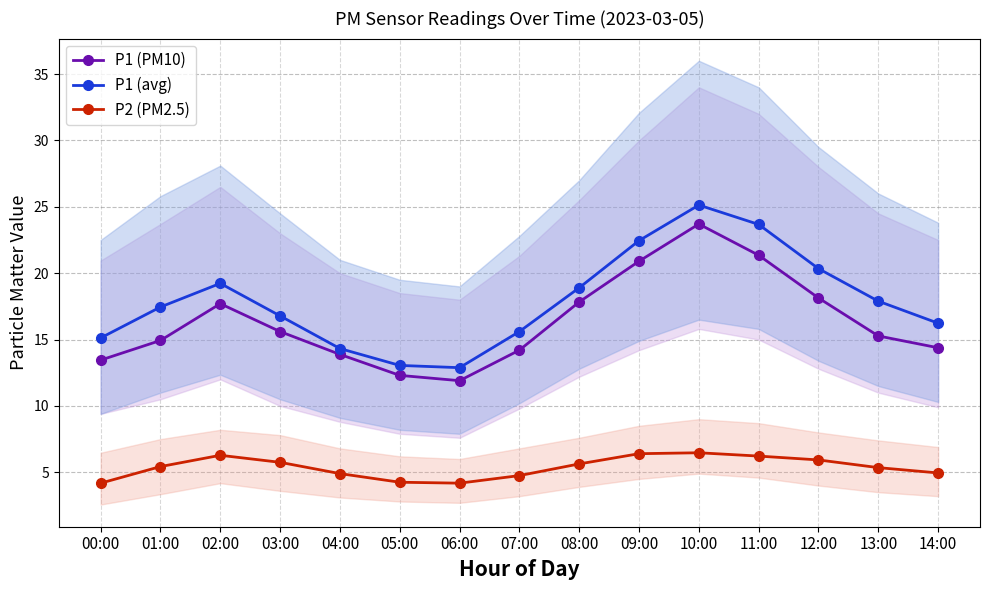

Reading right to left, extract all data points from this chart.

P1 (PM10): 14.4	15.3	18.1	21.4	23.7	20.9	17.8	14.2	11.9	12.3	13.9	15.6	17.7	14.9	13.4
P1 (avg): 16.2	17.9	20.3	23.7	25.1	22.4	18.9	15.6	12.9	13.1	14.3	16.8	19.2	17.4	15.1
P2 (PM2.5): 5.0	5.3	5.9	6.2	6.5	6.4	5.6	4.8	4.2	4.2	4.9	5.8	6.3	5.4	4.2